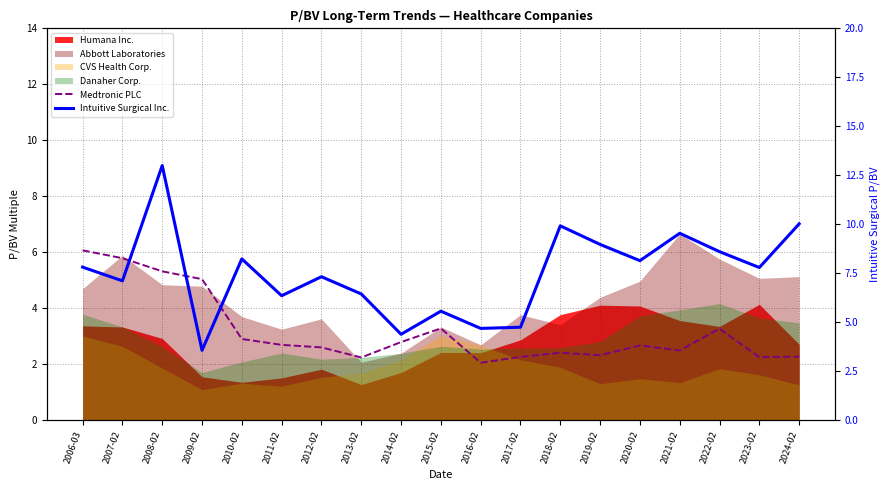

What position from the left is 2013-02?

8